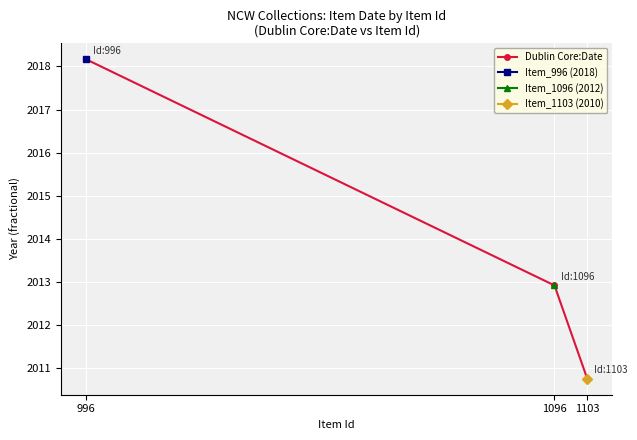

Approximately how many times larger is the value at 1096 compared to 1103?

1.0